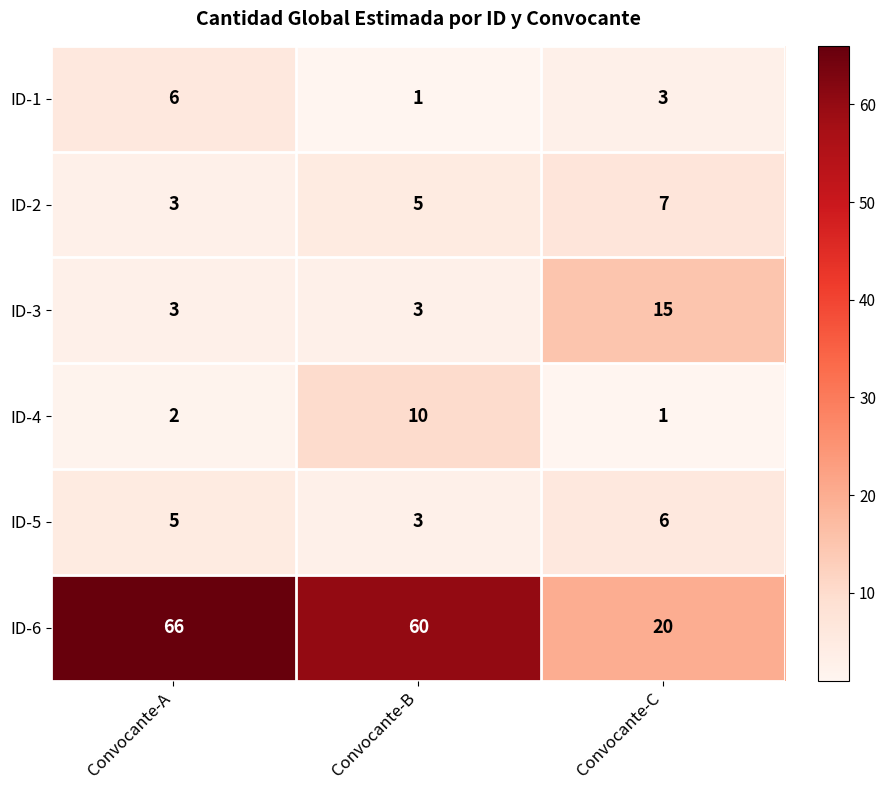

At how many categories does at least one series exceed 61?

1